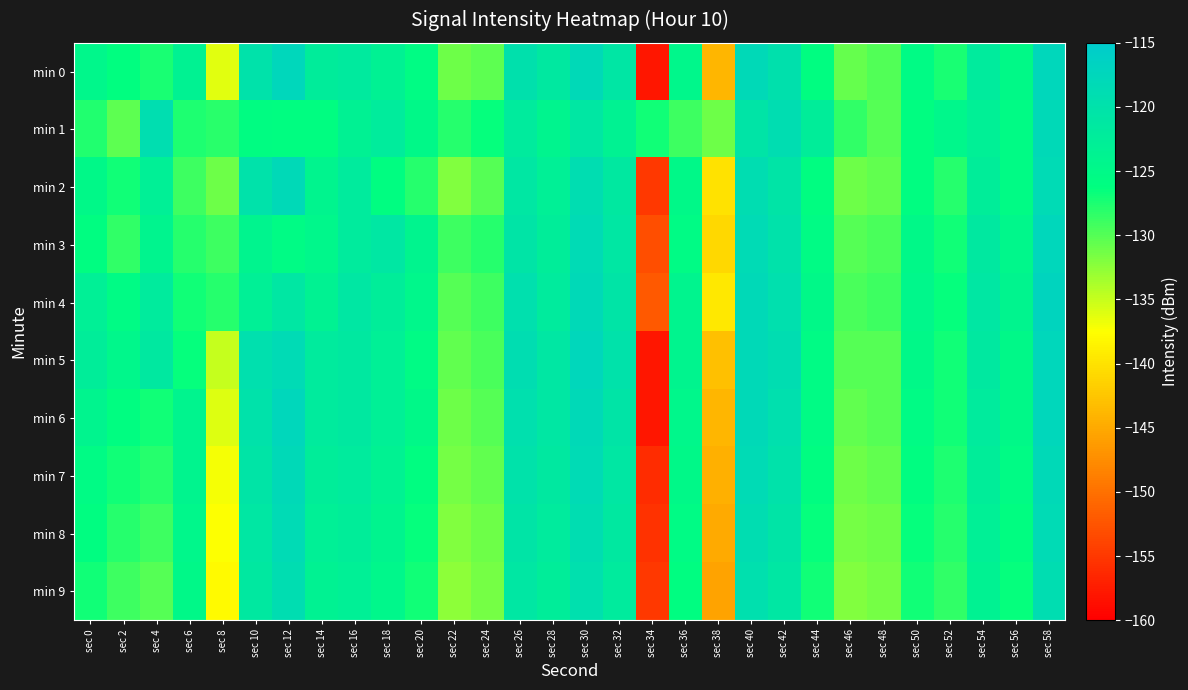

What is the maximum value shown in the chart?

-117.0